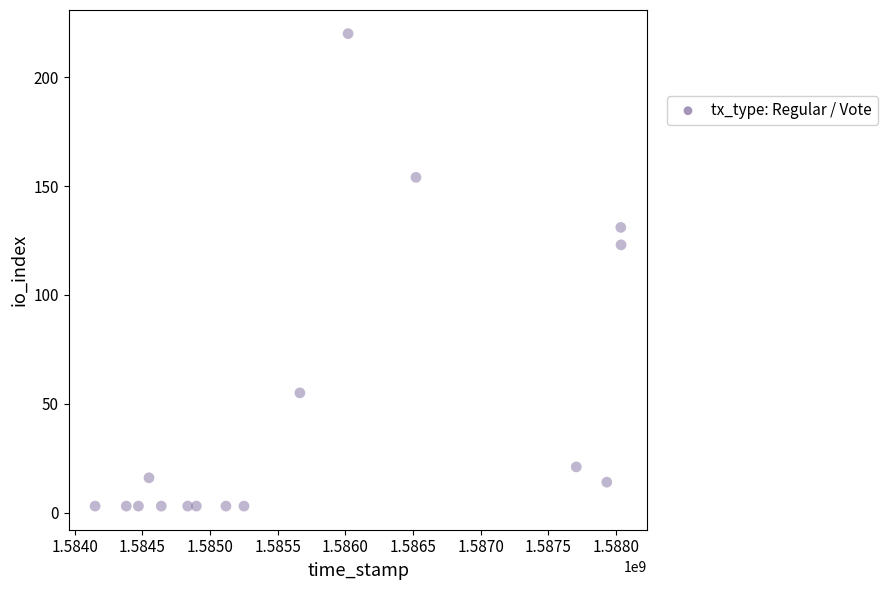

What is the range of X values (max minus min)?

3886682